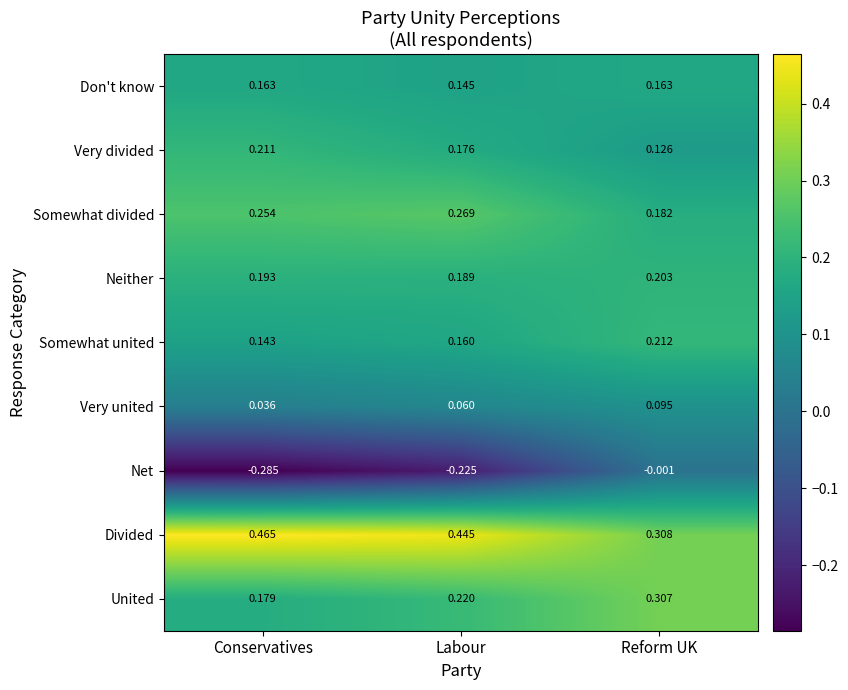

At which label does United reach its minimum?

Conservatives